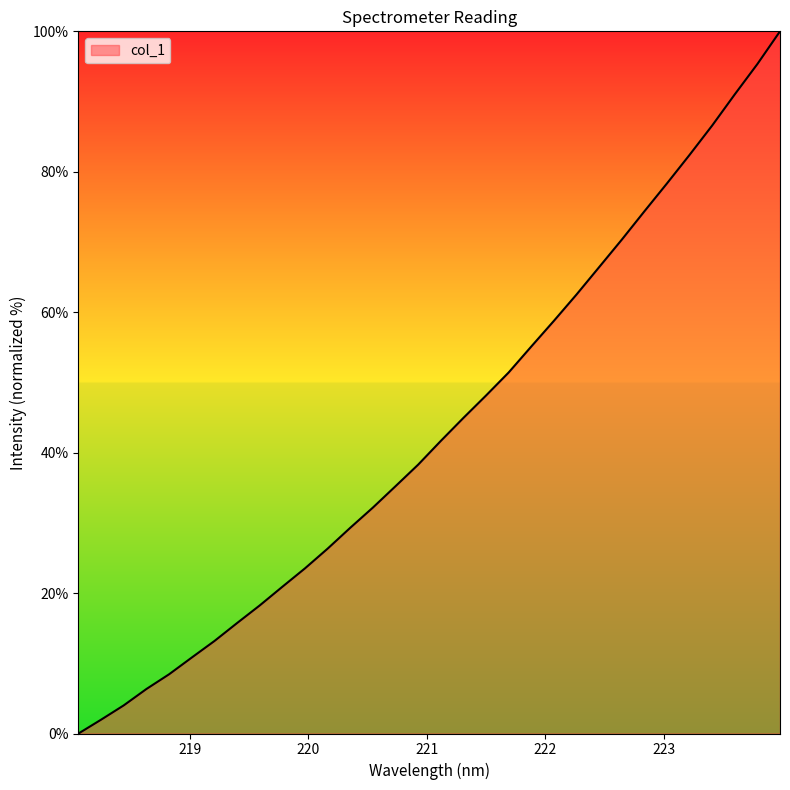

What is the maximum value shown in the chart?

100.0